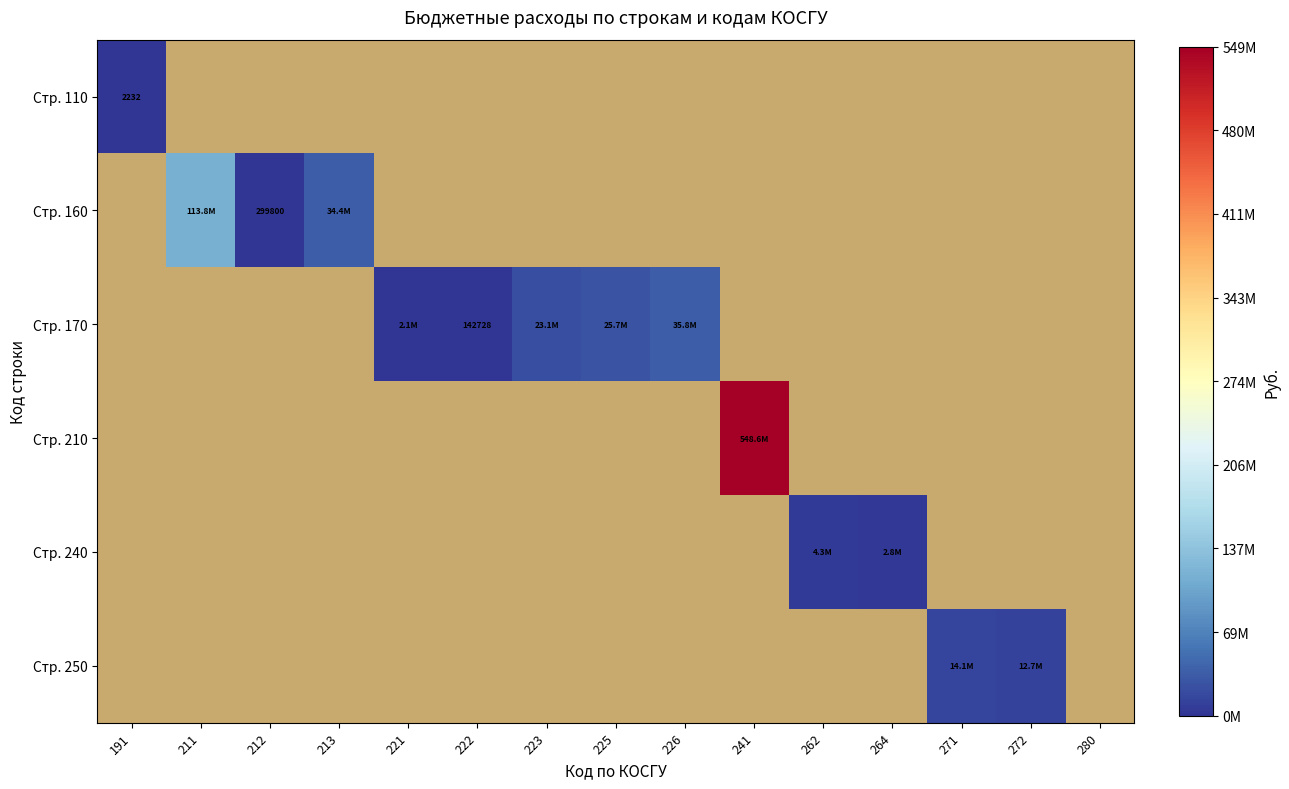

How many positive values does the Стр. 210 series have?

1